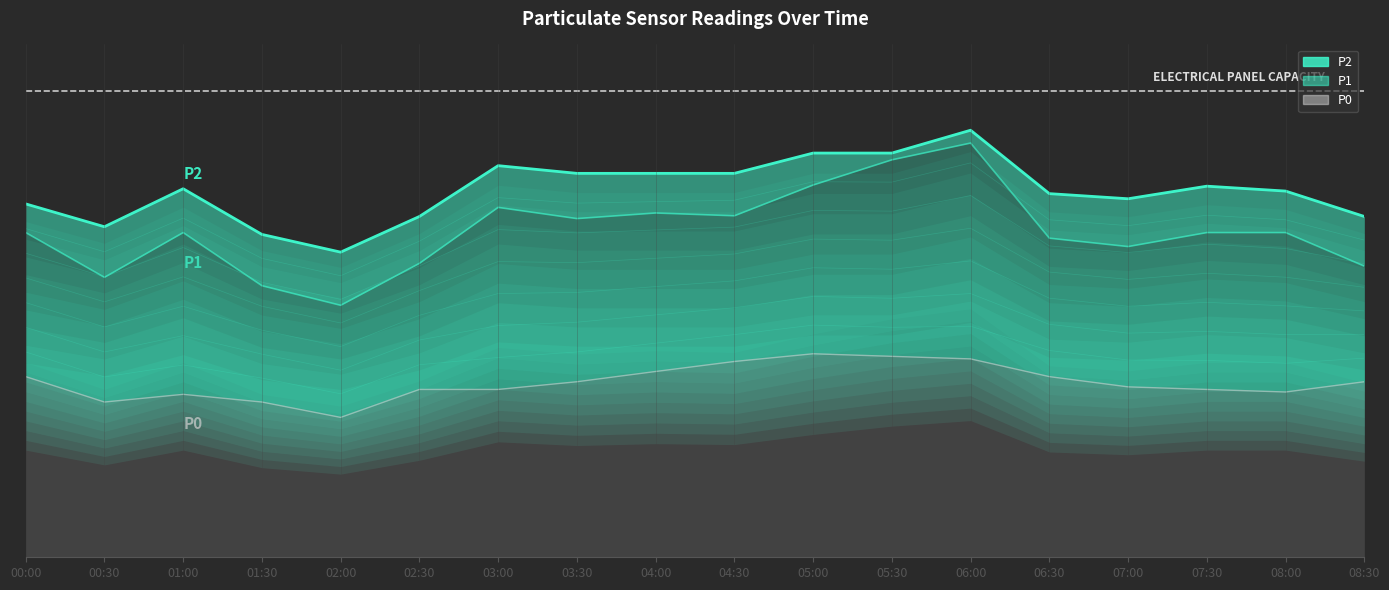

What is the label of the 18th point from the right?

00:00